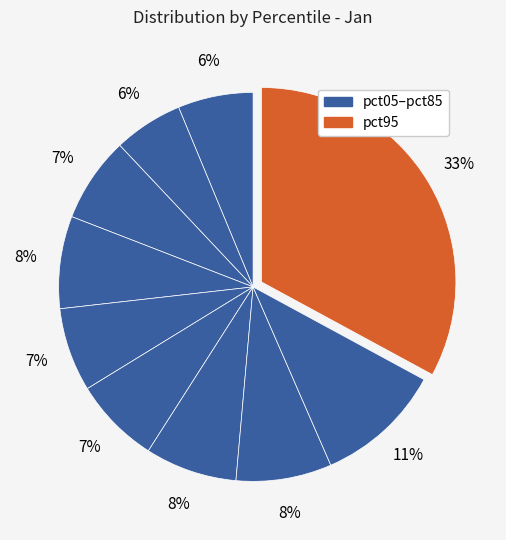

To the nearest percent, what is the average slice percentage?

10%